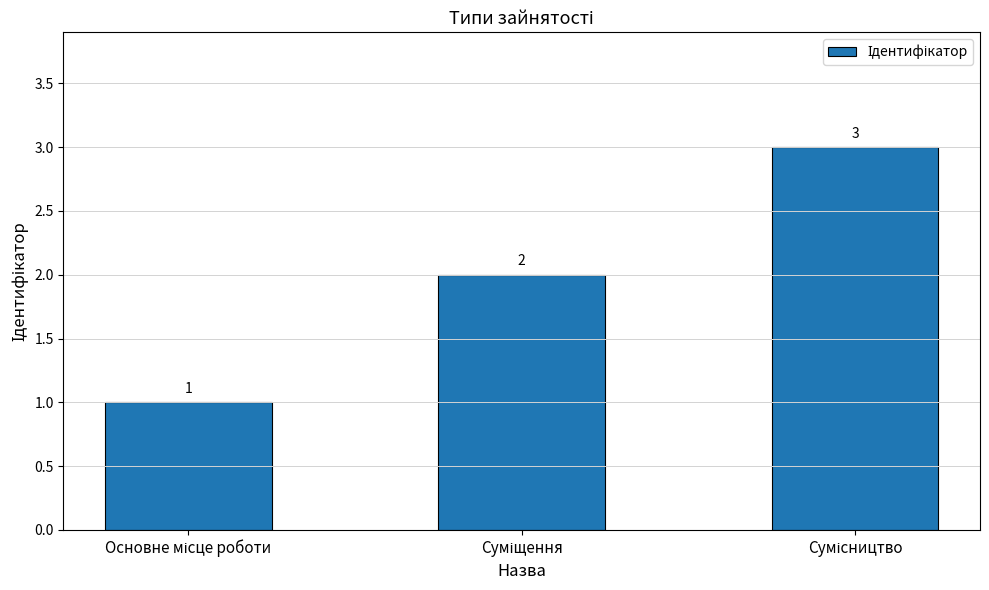

How many values are between 1 and 3?

3